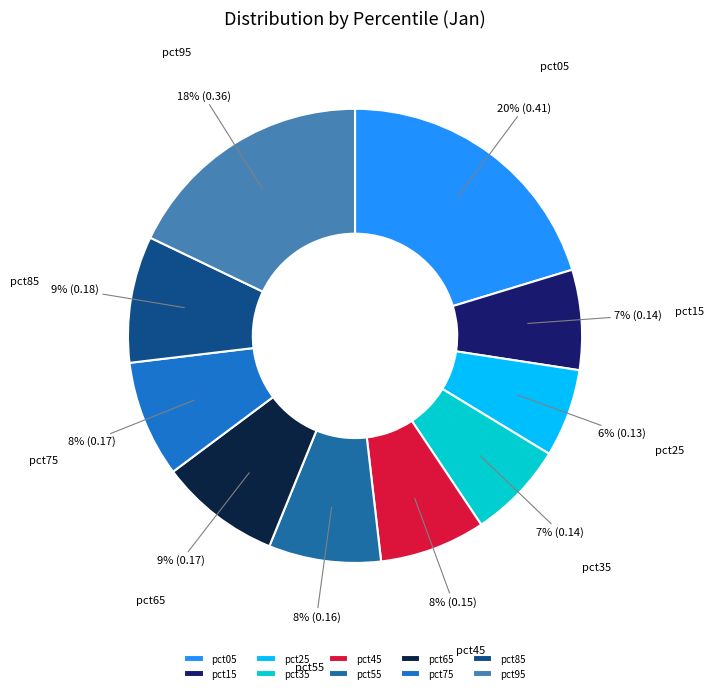

Combined, do pct25 and pct85 account for over 50%?

No